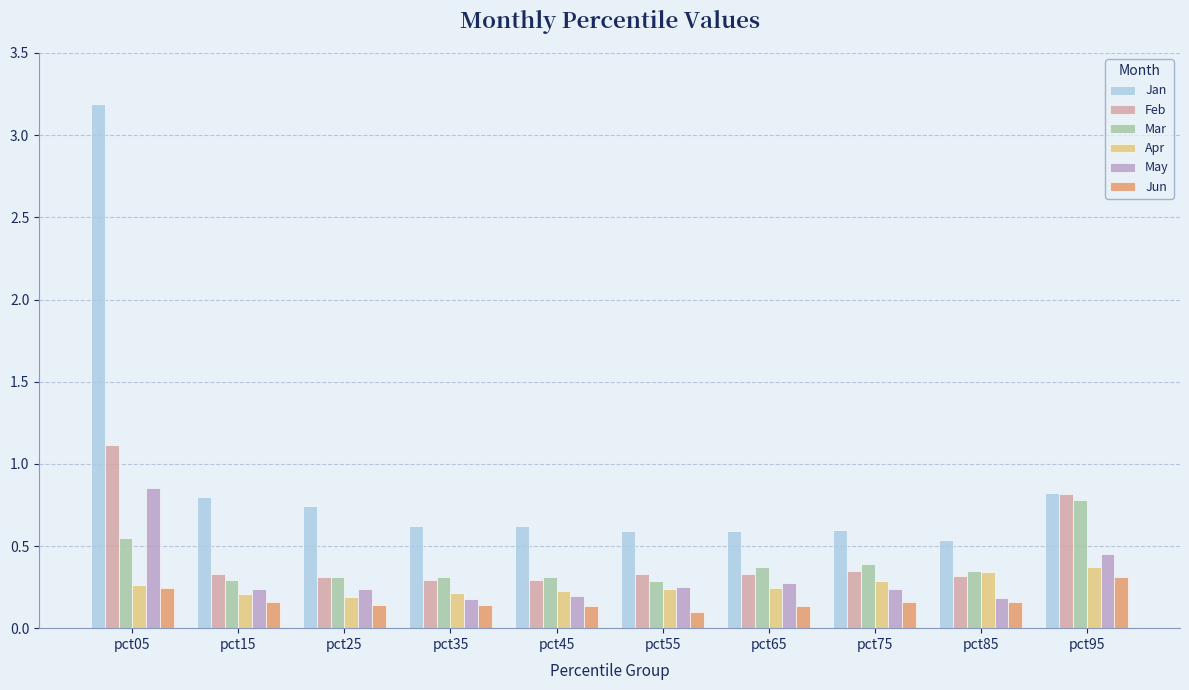

The value of Jan at pct15 is 0.8. True or false?

True